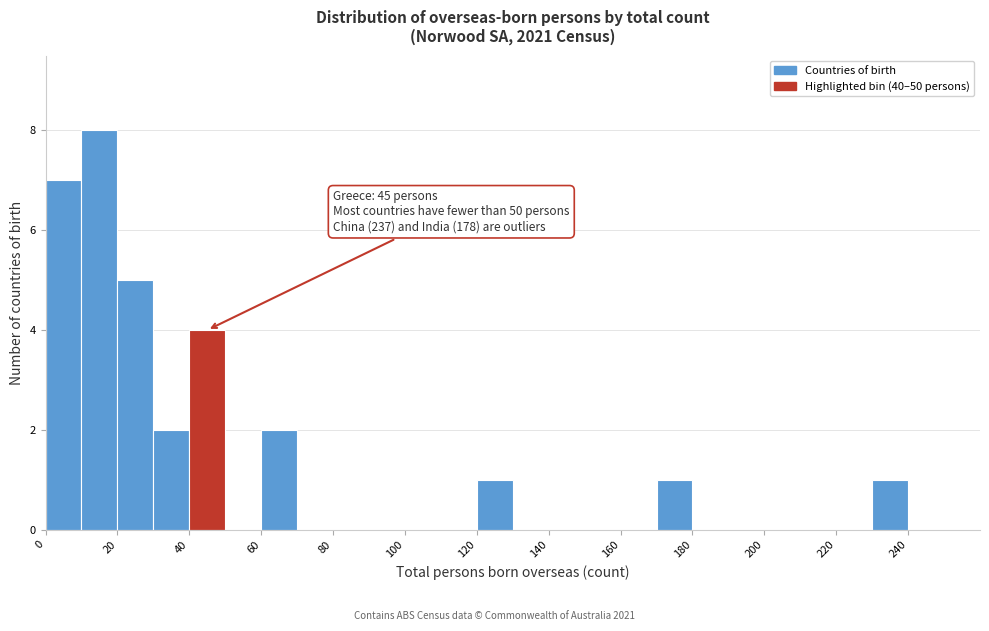

Over which range of the x-axis is the bar tallest?

10 to 20